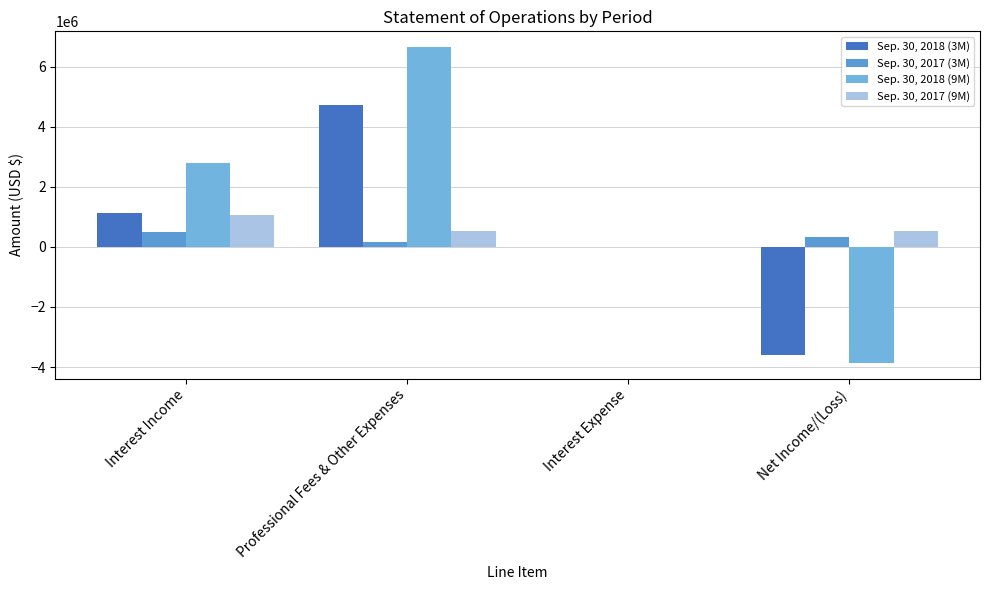

What is the difference between the maximum and minimum values in the Sep. 30, 2018 (9M) series?

10508087